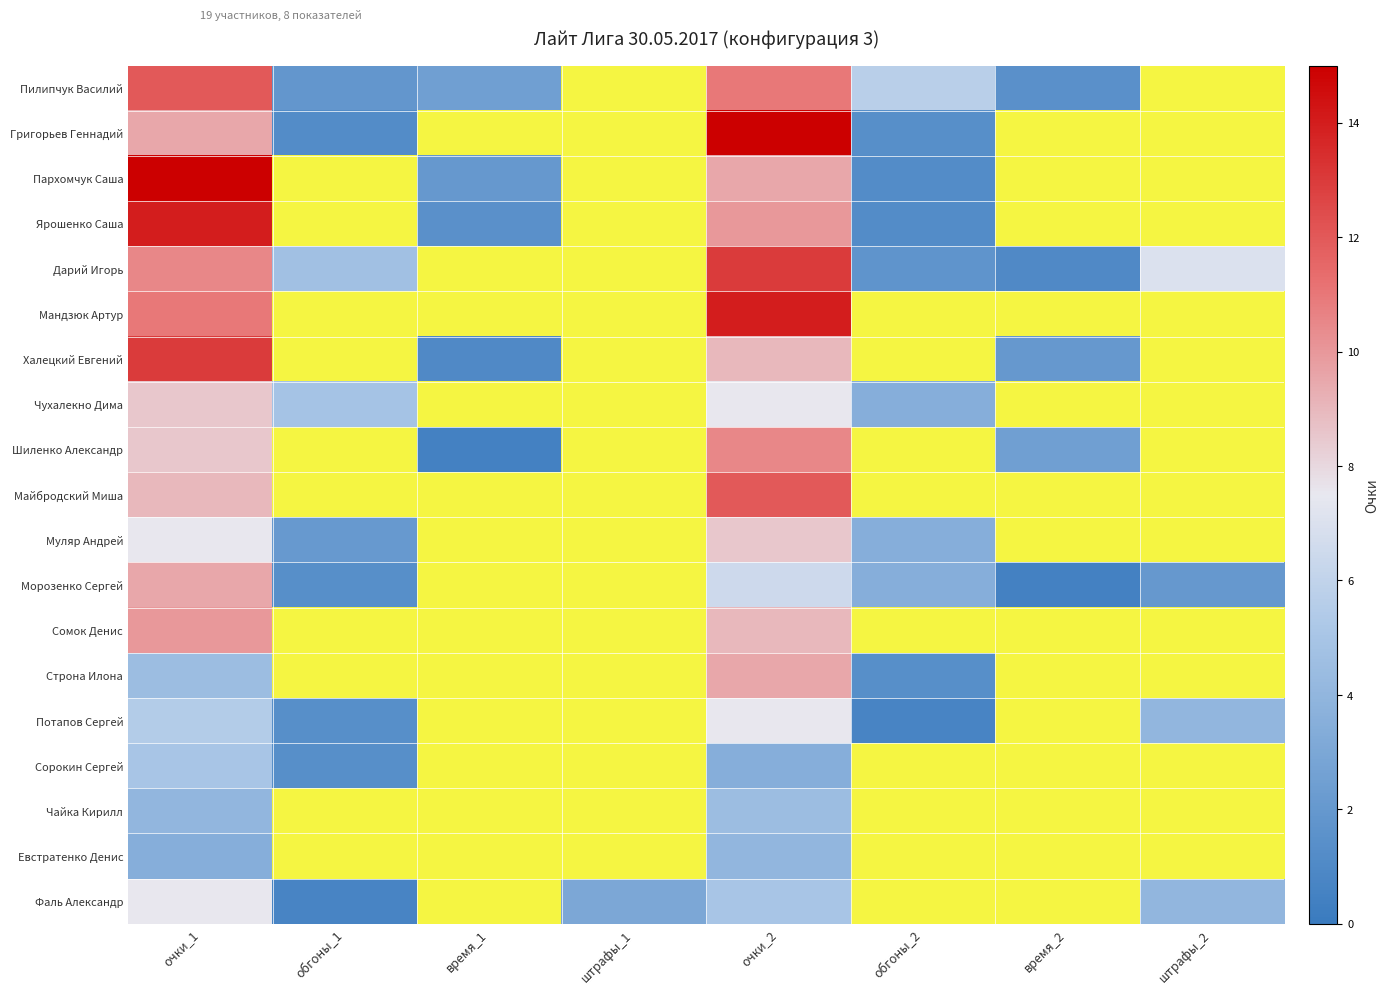

Between очки_2 and время_1, which is larger?

очки_2